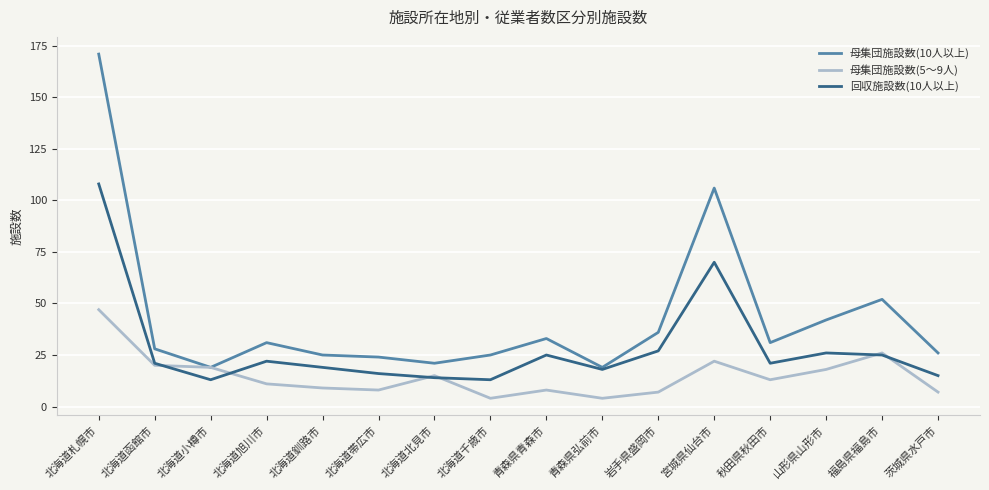

What is the minimum value shown in the chart?

4